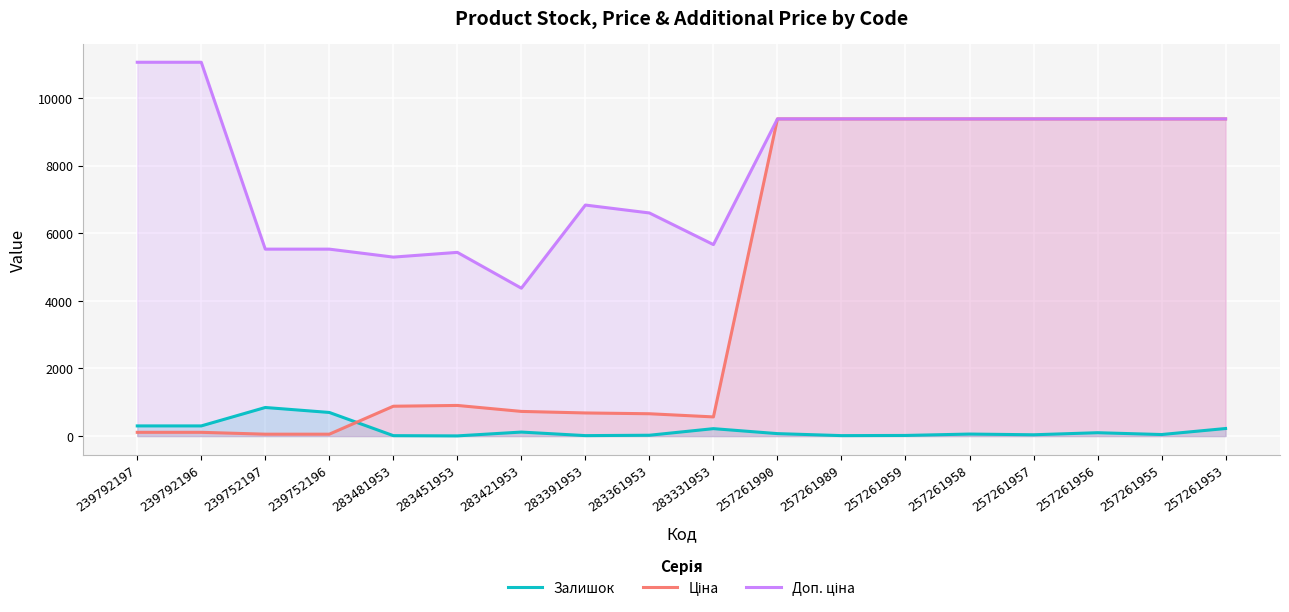

At which label does Ціна reach its minimum?

239752197